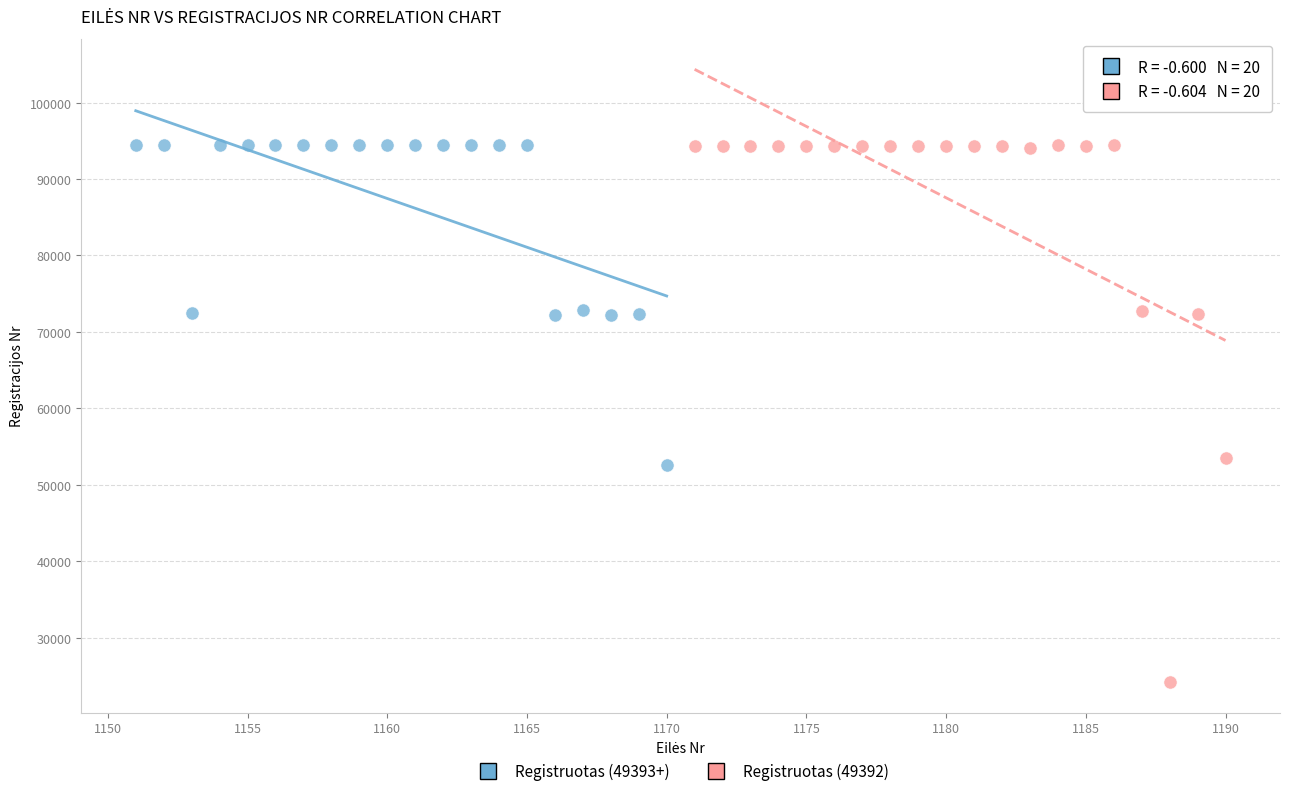

Which series has the widest spread of Y values?

Registruotas (49392)